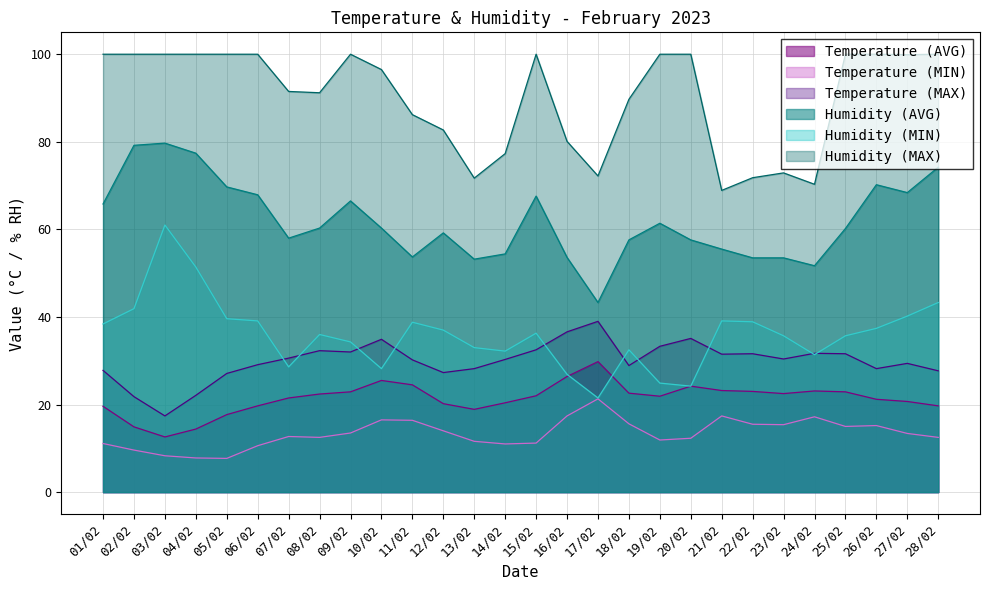

True or false: Temperature (MIN) and Temperature (MAX) cross at least once.

False